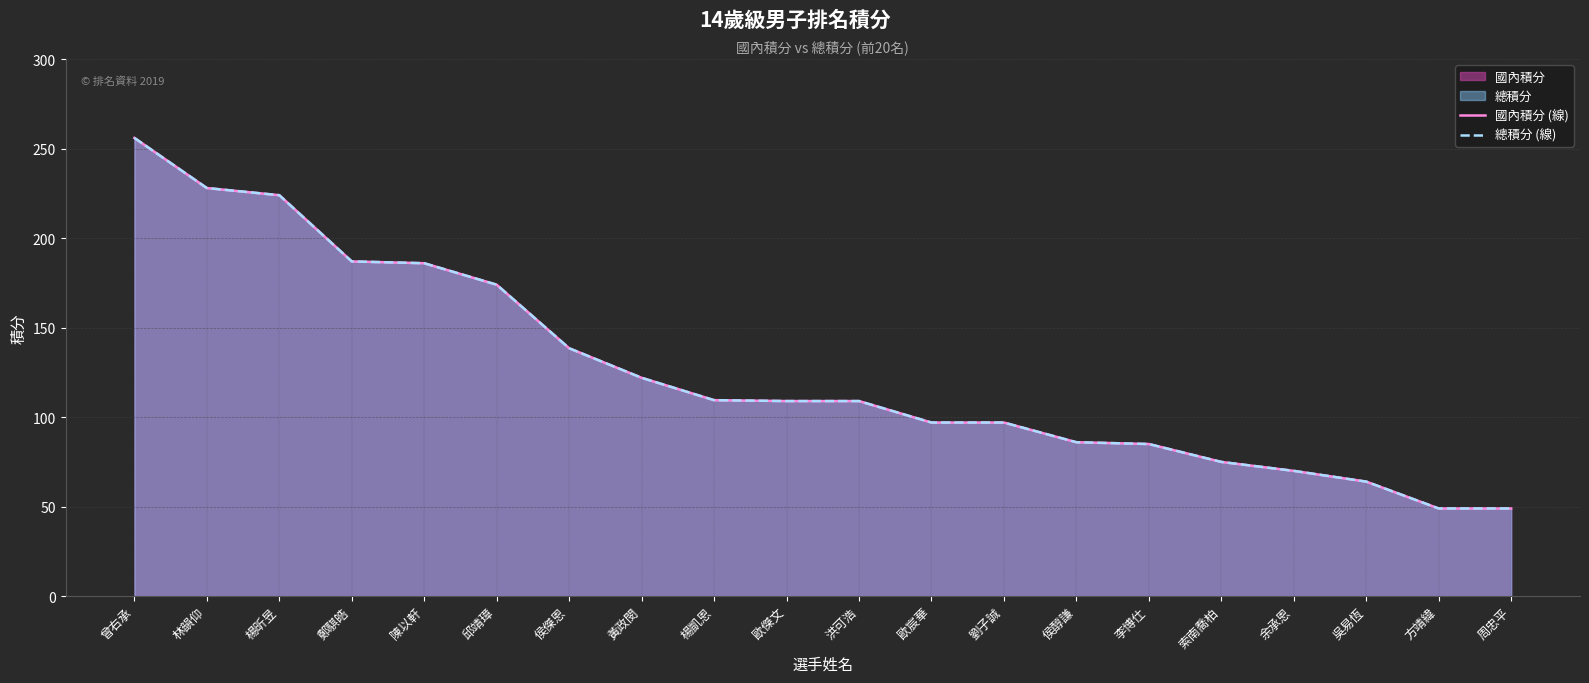

What is the difference between the 總積分 (線) values at 吳易恆 and 楊凱恩?

45.5